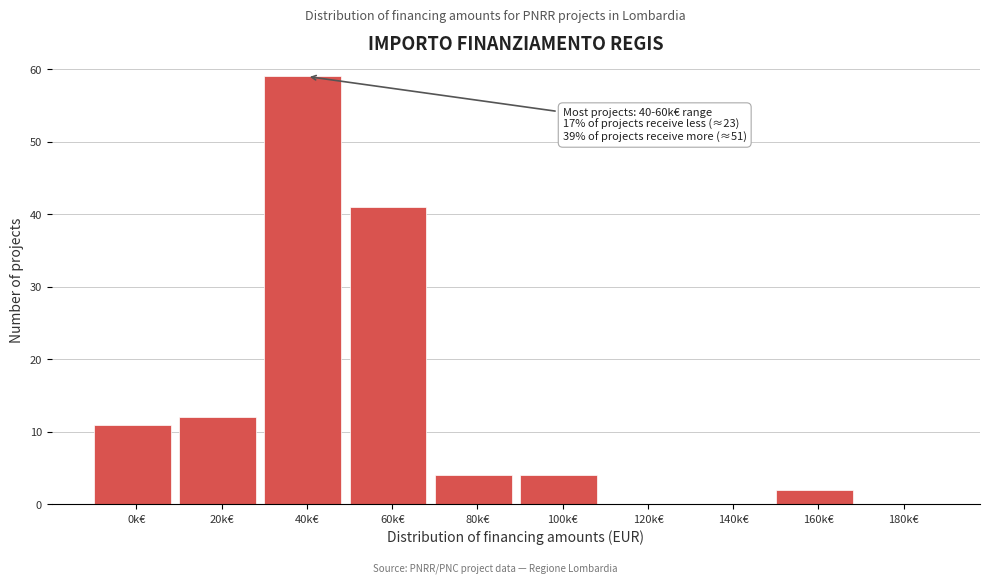

Reading right to left, extract all data points from this chart.

180k€=0	160k€=2	140k€=0	120k€=0	100k€=4	80k€=4	60k€=41	40k€=59	20k€=12	0k€=11